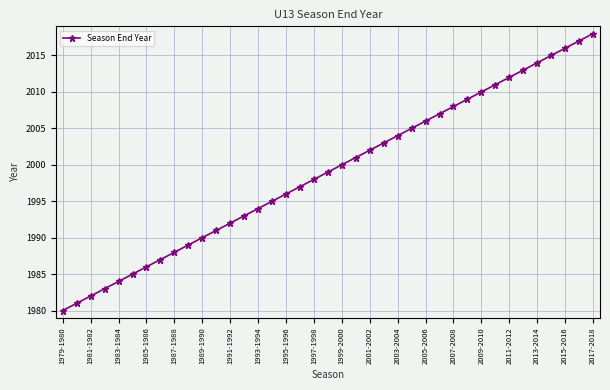

How many data points does each series have?

39